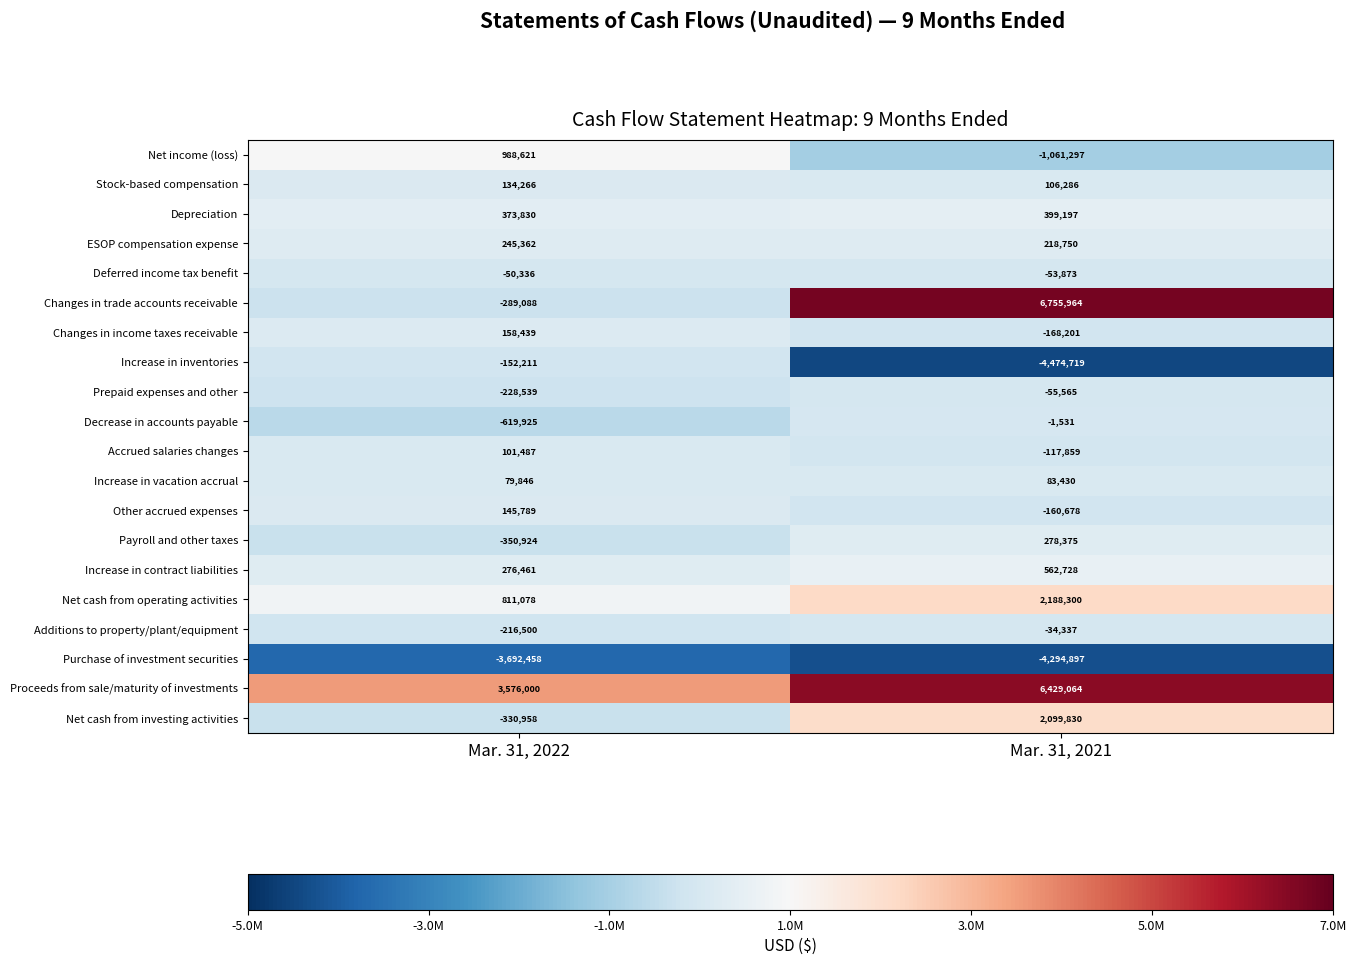

What is the total value across all series at Mar. 31, 2022?

960240